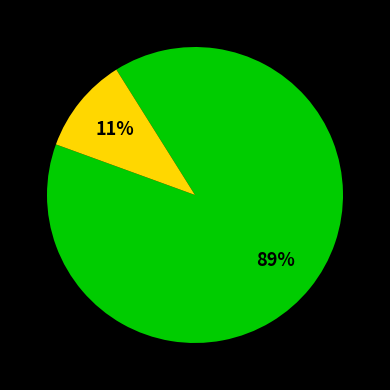

Does any single category account for the majority?

Yes